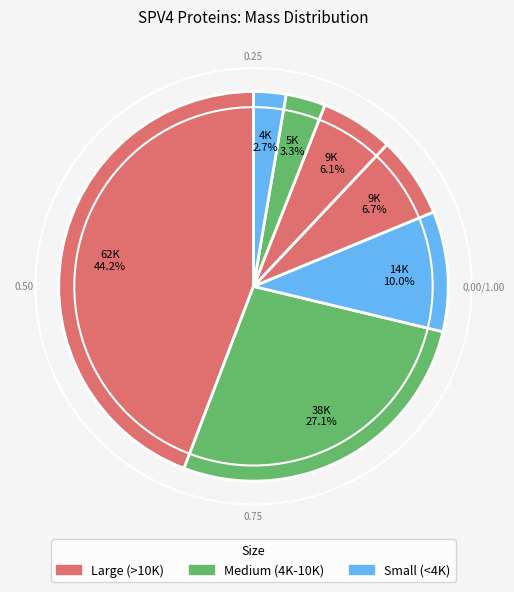

How many segments does this pie chart have?

7